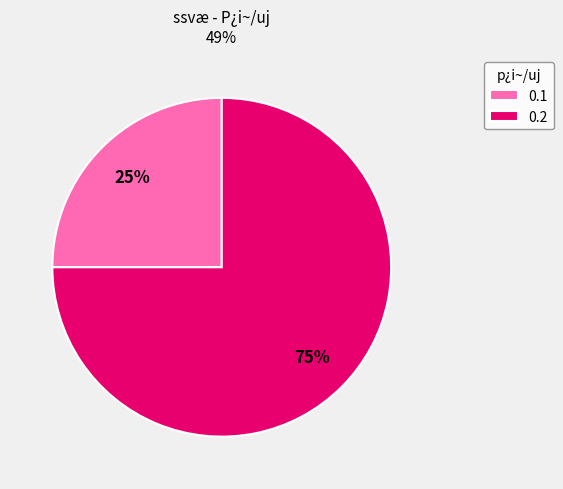

To the nearest percent, what portion does 0.2 represent?

75%